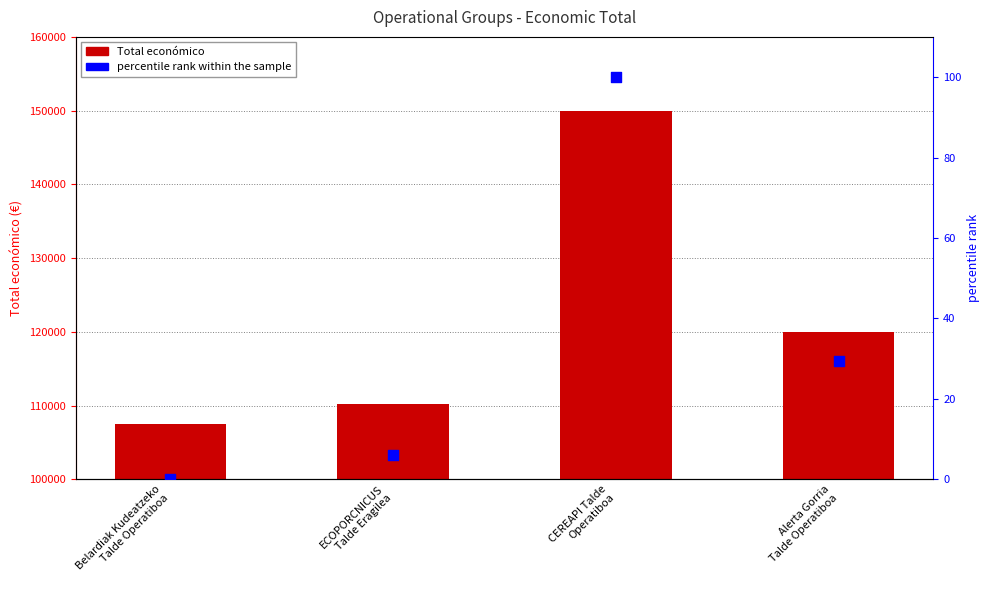

At which category is the sum across all series the highest?

CEREAPI Talde
Operatiboa